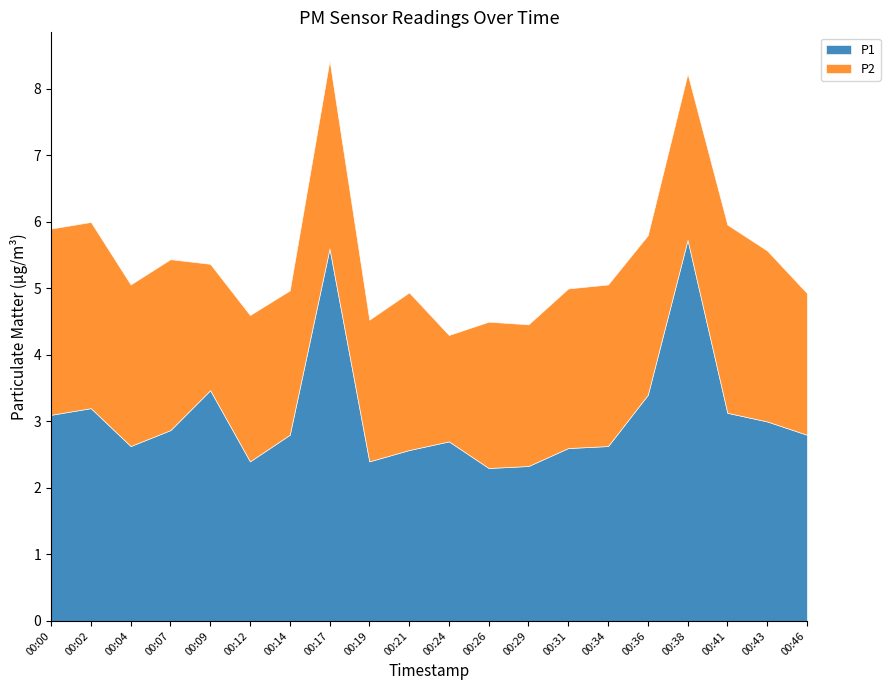

True or false: P2 and P1 intersect in this chart.

False